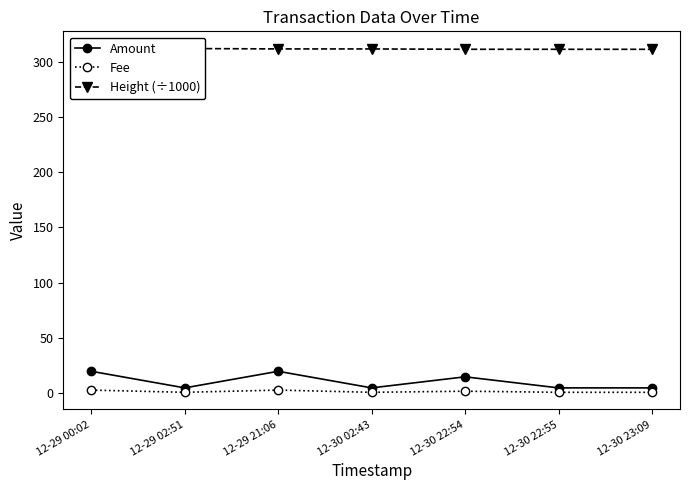

At how many categories does at least one series exceed 112?

7